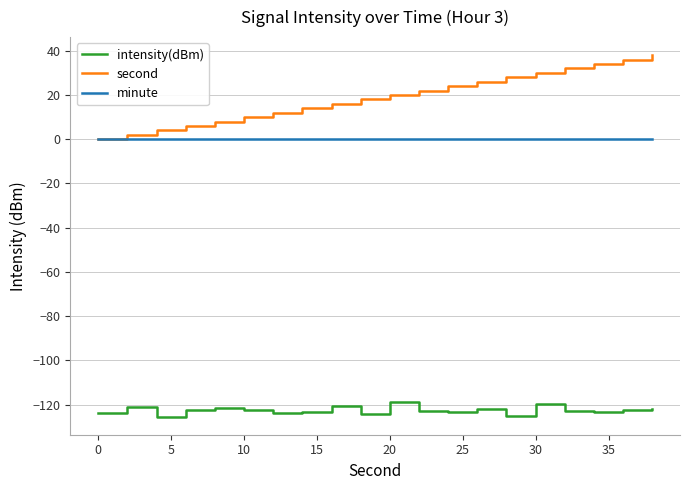

How many lines are shown in the chart?

3